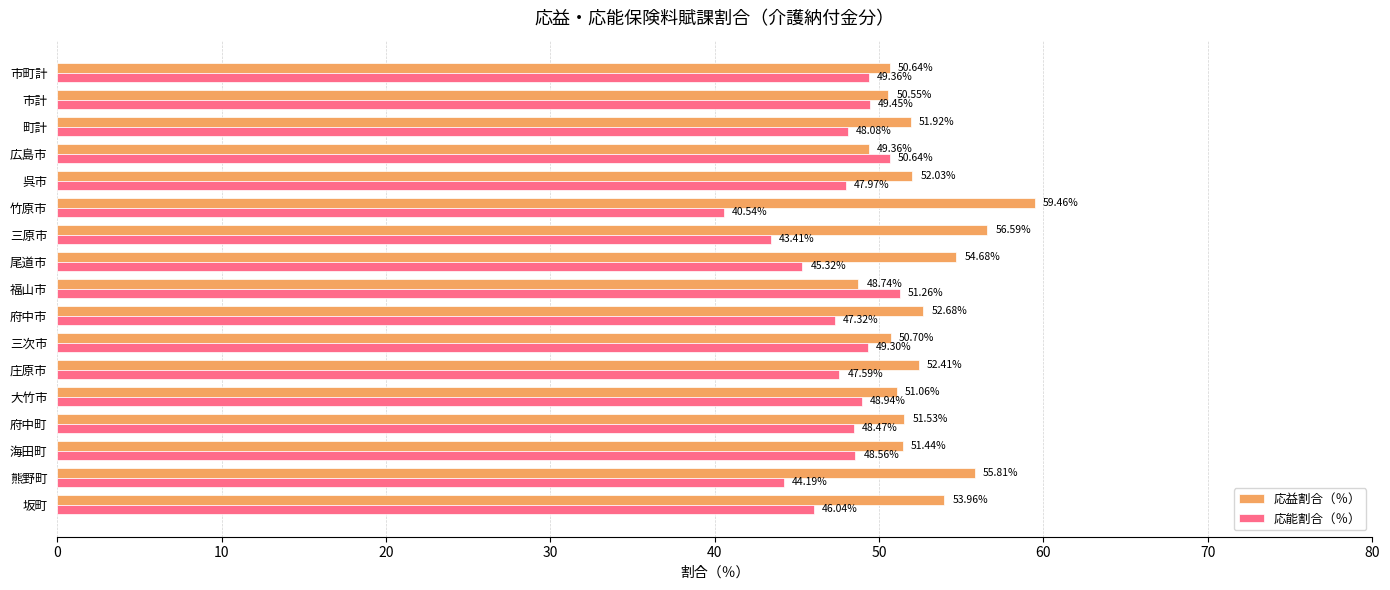

What is the total value across all series at 広島市?

100.0